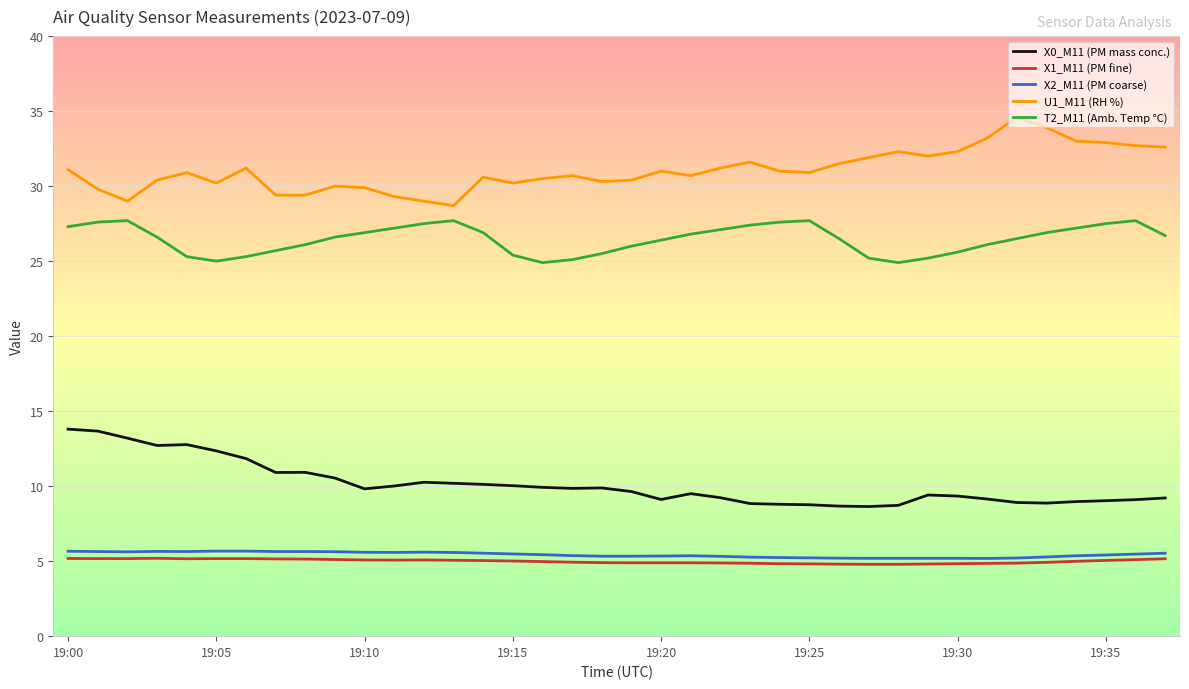

True or false: X0_M11 (PM mass conc.) and T2_M11 (Amb. Temp °C) intersect in this chart.

False